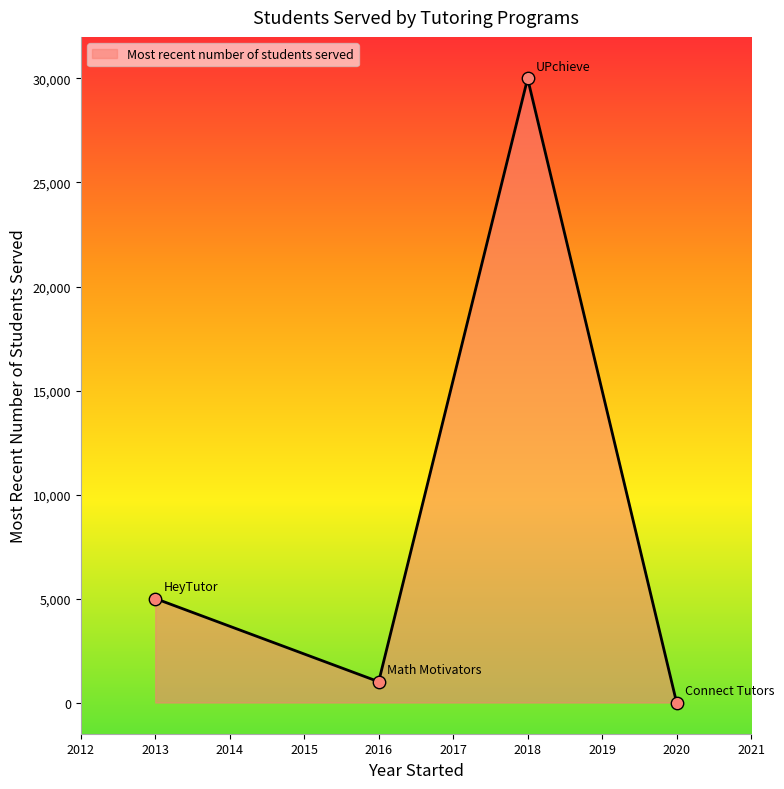

Between 2020 and 2013, which is larger?

2013